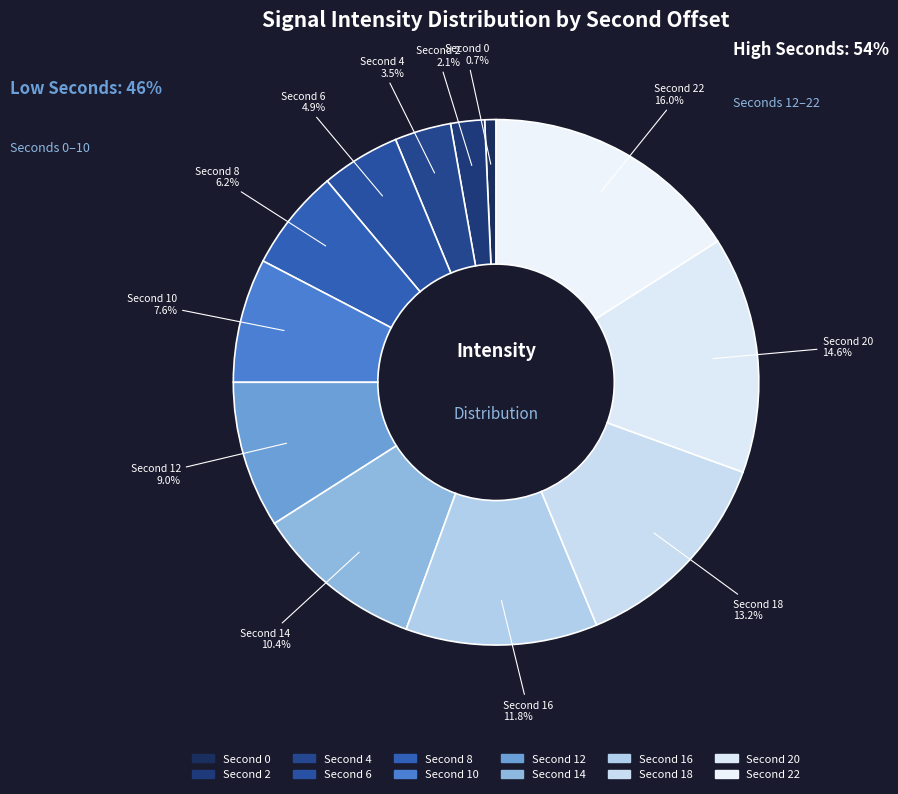

How many slices are in this pie chart?

12